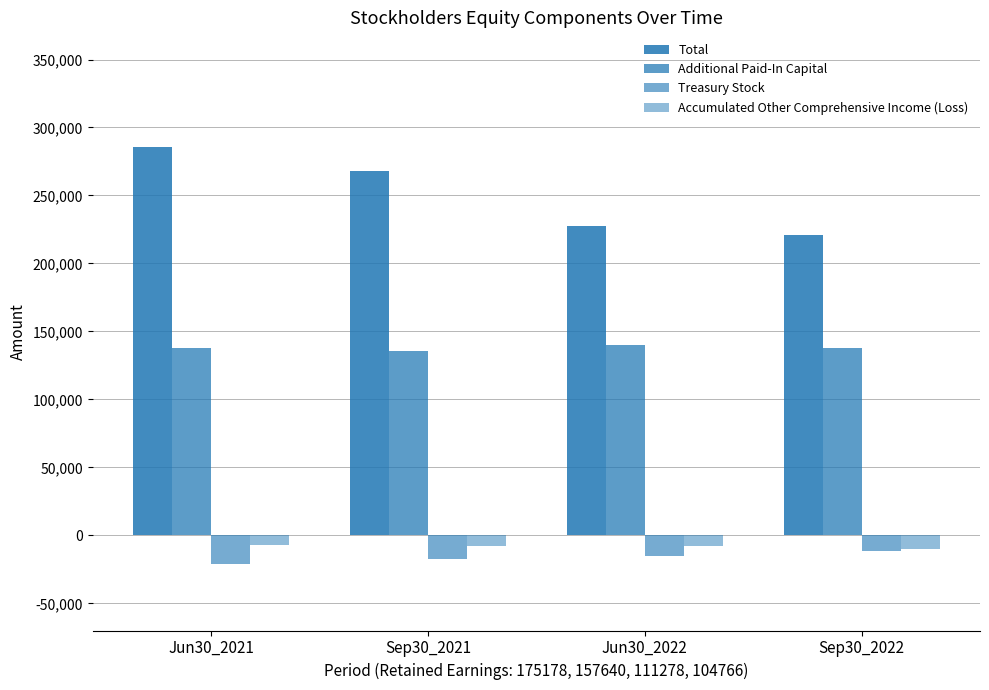

What is the total value across all series at Jun30_2021?

395621